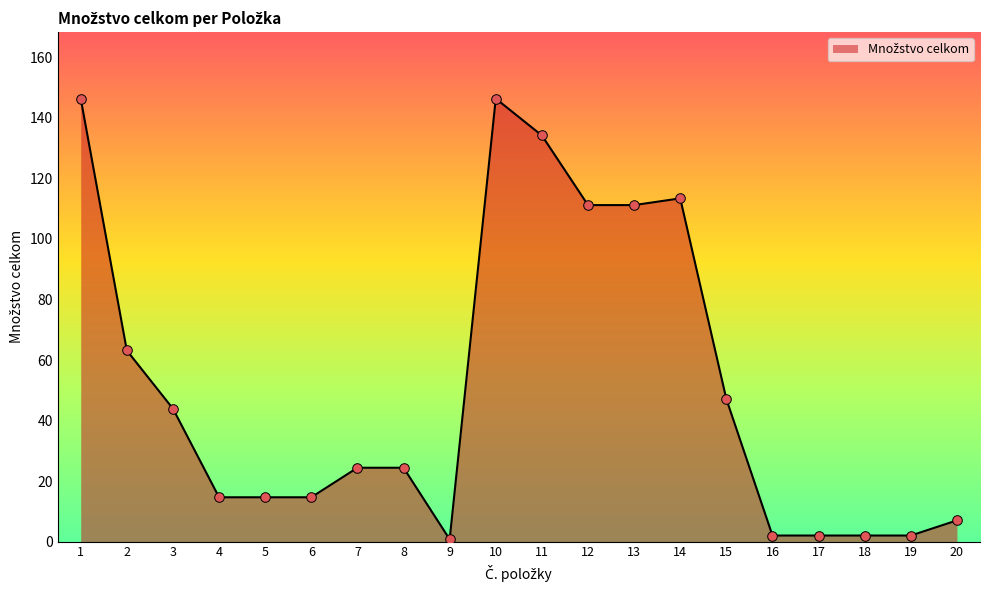

Which has a higher value, 5 or 14?

14